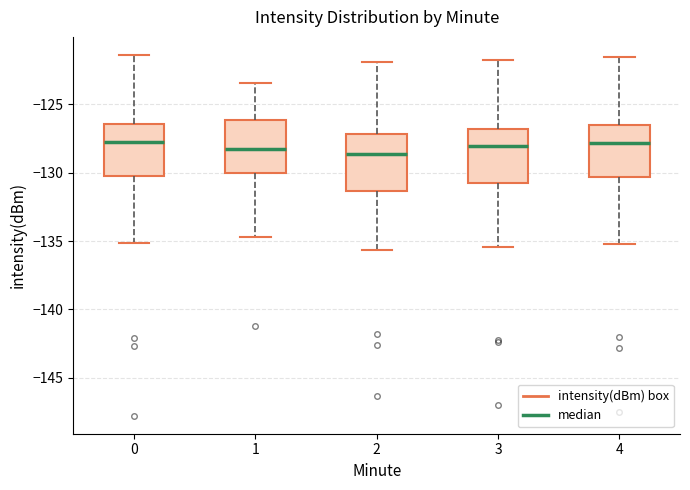

Reading left to right, read every box against the y-axis: the position of its median line, the range the box covers, and the ends of its whiskers. The values are not printed on the chart, so give them approximately, as read against the axis.

0: median -128.0, box -130.0 to -126.5, whiskers -135.0 to -121.5
1: median -128.5, box -130.0 to -126.0, whiskers -134.5 to -123.5
2: median -128.5, box -131.5 to -127.0, whiskers -135.5 to -122.0
3: median -128.0, box -131.0 to -127.0, whiskers -135.5 to -122.0
4: median -128.0, box -130.5 to -126.5, whiskers -135.0 to -121.5